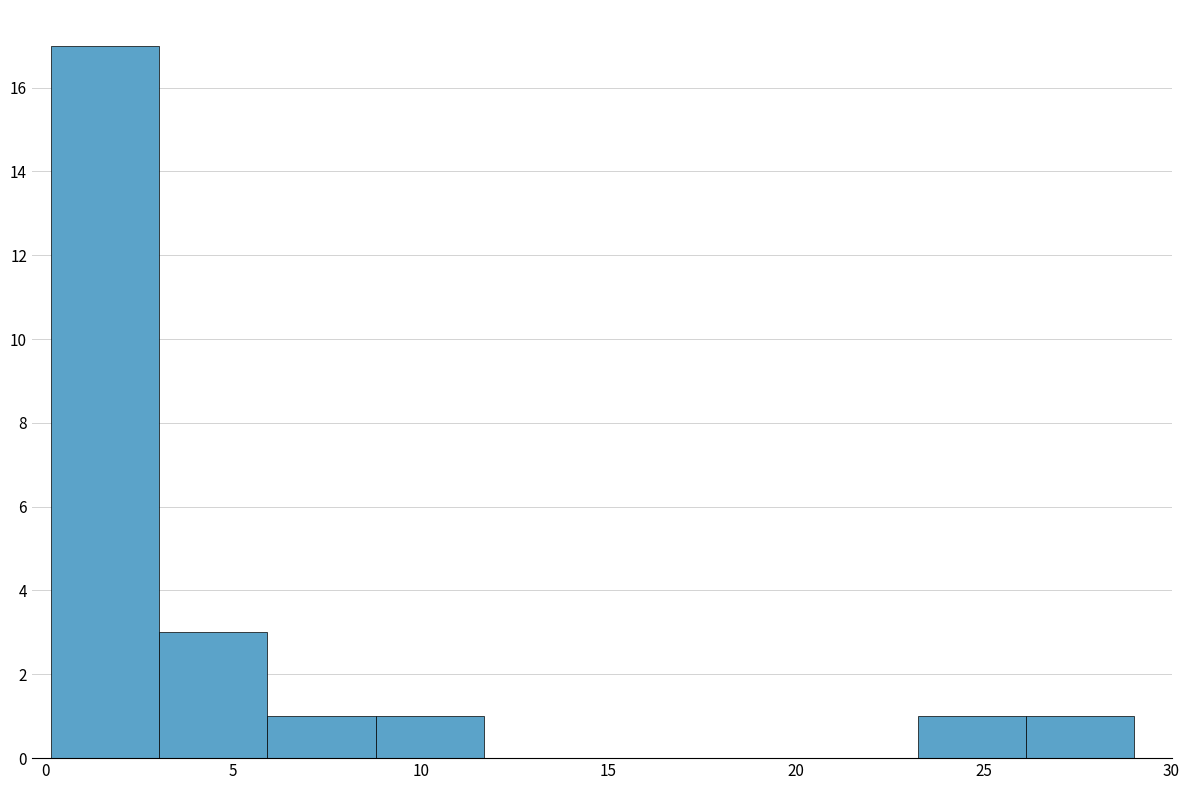

Reading left to right, transcribe this chart: for each bar, give the range it covers on the x-axis and its height. Neither the bar edges nor the heights are printed on the chart, so give them approximately, as read against the axes.

0.0 to 3.0: 17
3.0 to 6.0: 3
6.0 to 9.0: 1
9.0 to 11.5: 1
11.5 to 14.5: 0
14.5 to 17.5: 0
17.5 to 20.5: 0
20.5 to 23.0: 0
23.0 to 26.0: 1
26.0 to 29.0: 1